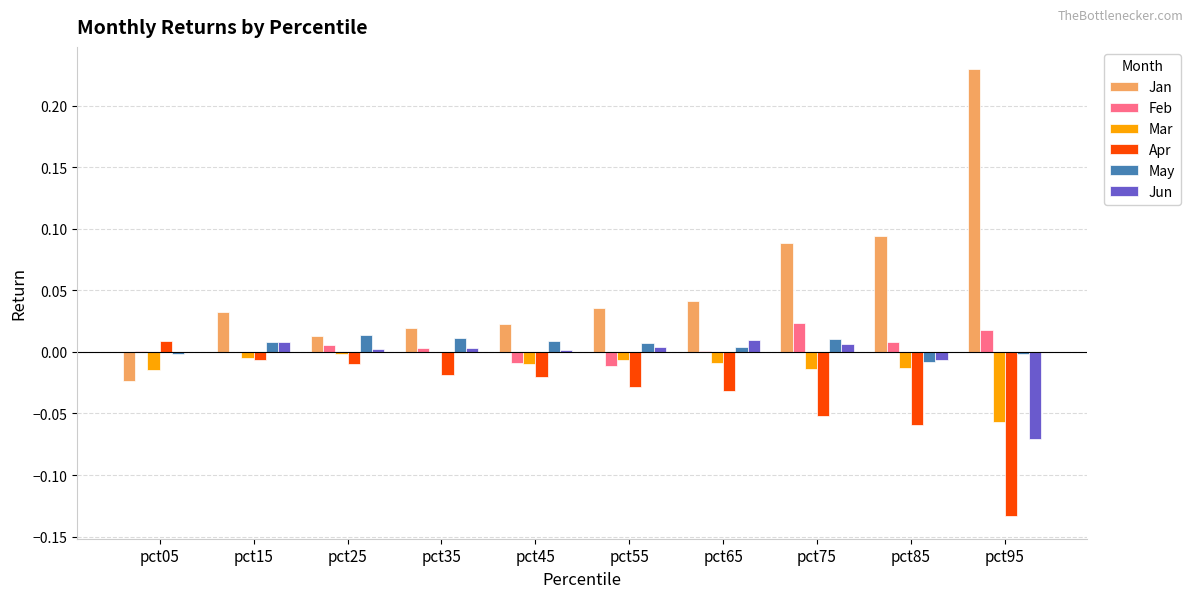

Is it true that Mar equals -0.0 at pct55?

True